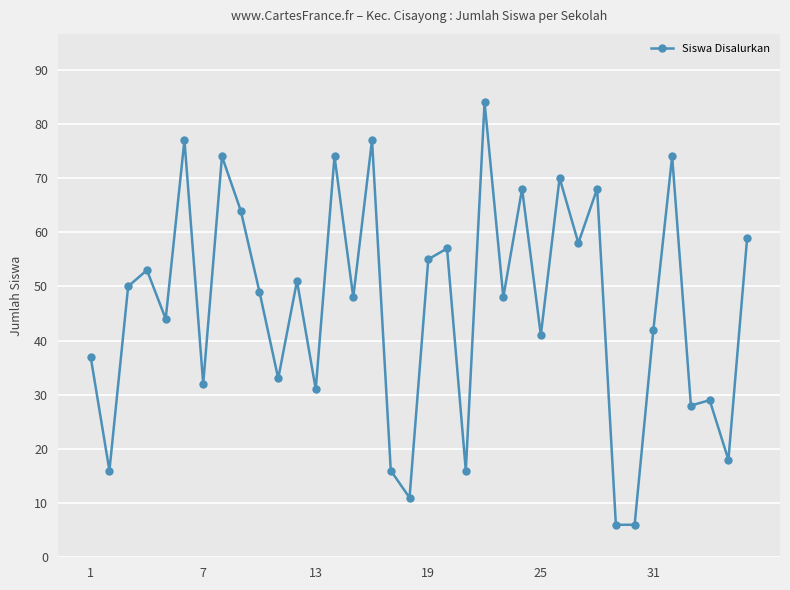

What is the difference between the maximum and second lowest values?

78